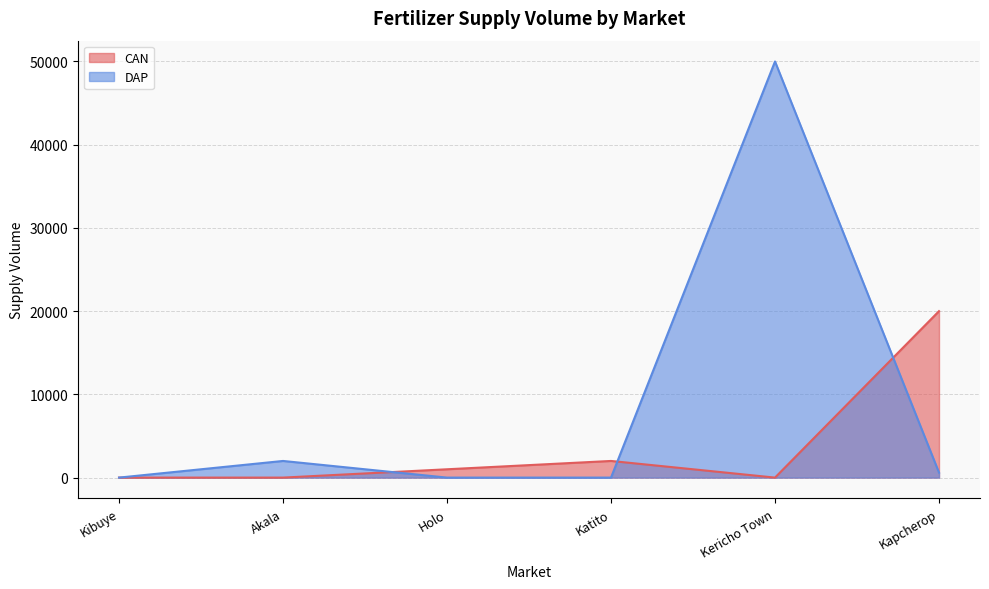

What is the value of the DAP point at the 5th from the left?

50000